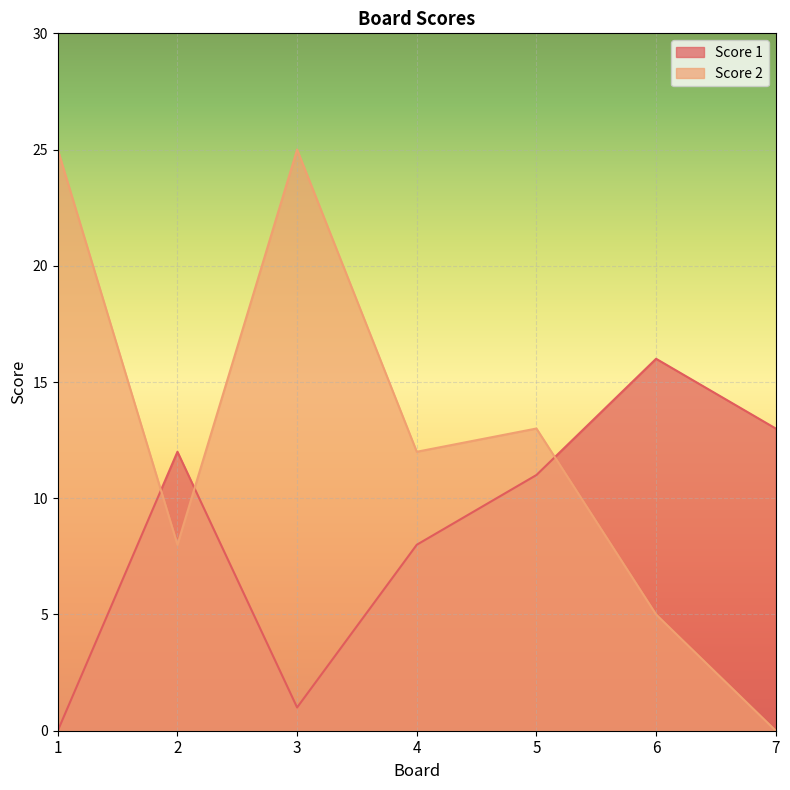

Which series ends up on top after the final intersection of Score 1 and Score 2?

Score 1